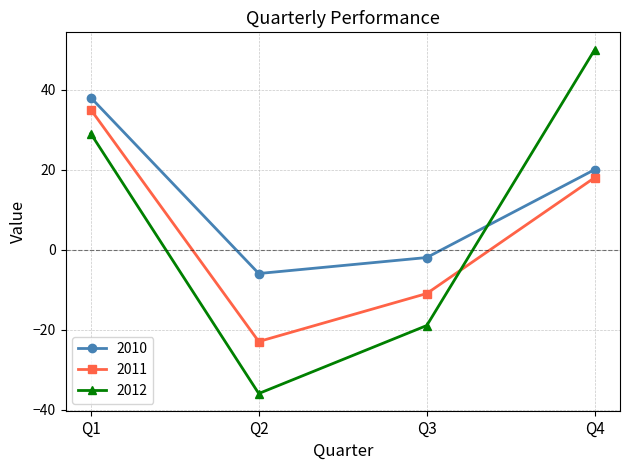

What are all the series names shown in the legend?

2010, 2011, 2012